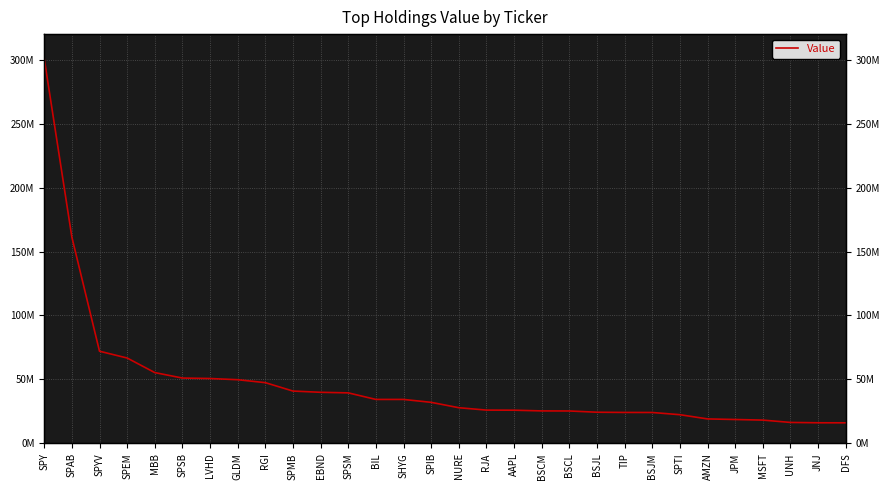

At which label does the data first exceed 32098000?

SPY